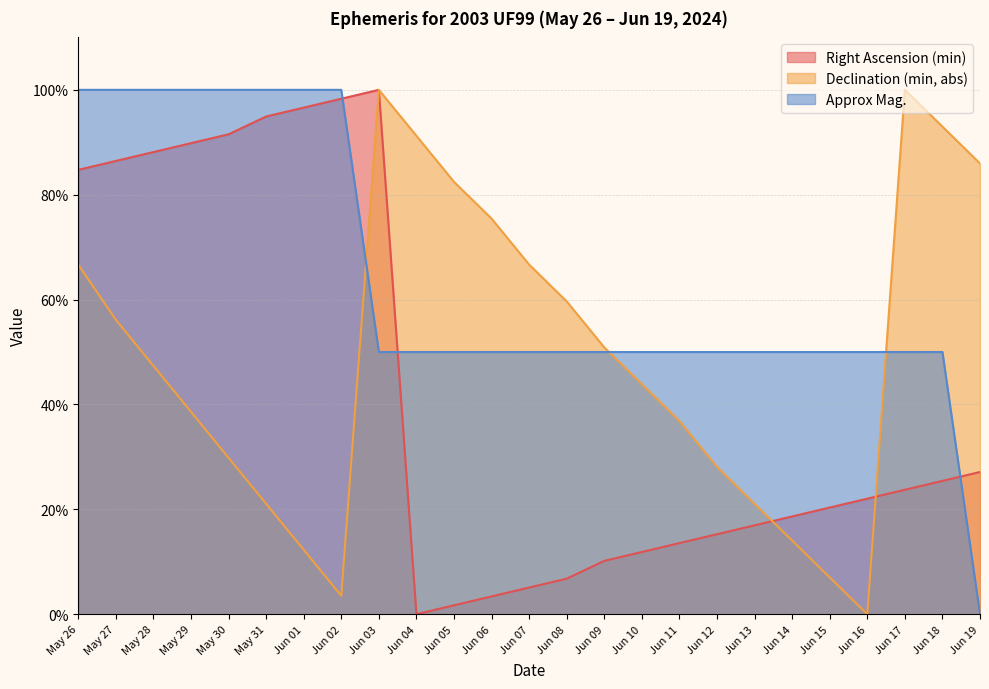

What is the total value across all series at Jun 11?

100.4